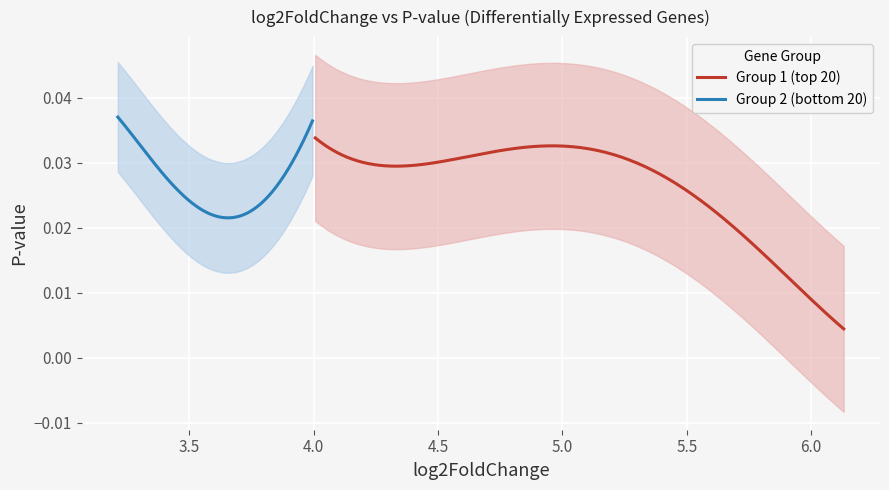

Reading left to right, what are all the values shown in this chart?

0=0.0	1=0.0	2=0.0	3=0.0	4=0.0	5=0.0	6=0.0	7=0.0	8=0.0	9=0.0	10=0.0	11=0.0	12=0.0	13=0.0	14=0.0	15=0.0	16=0.0	17=0.0	18=0.0	19=0.0	20=0.0	21=0.0	22=0.0	23=0.0	24=0.0	25=0.0	26=0.0	27=0.0	28=0.0	29=0.0	30=0.0	31=0.0	32=0.0	33=0.0	34=0.0	35=0.0	36=0.0	37=0.0	38=0.0	39=0.0